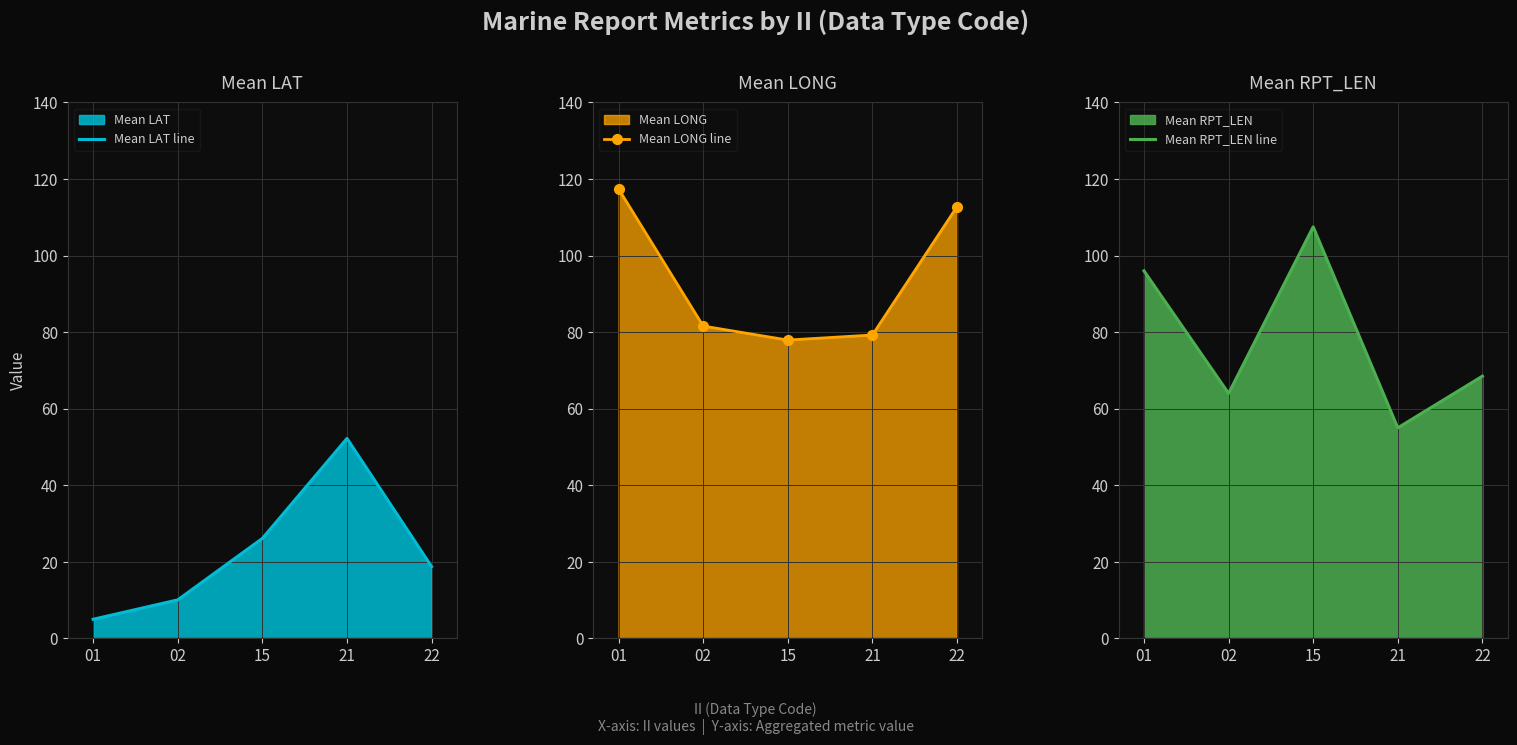

List the series in order of their overall mean, lowest first.

Mean LAT line, Mean RPT_LEN line, Mean LONG line